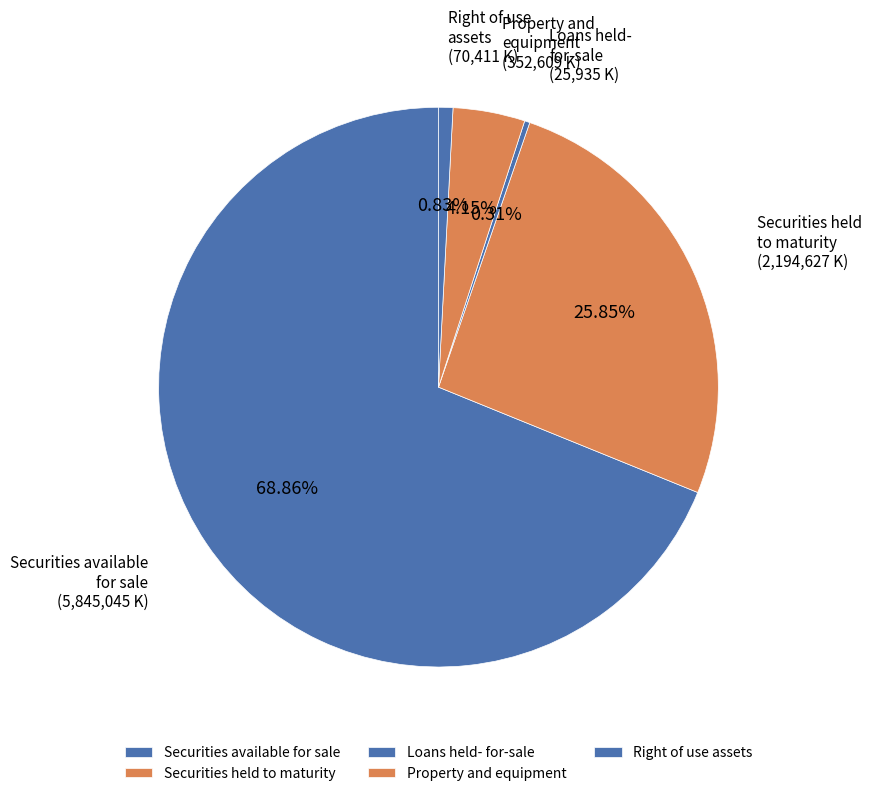

Does Securities available for sale account for over 50% of the chart?

Yes